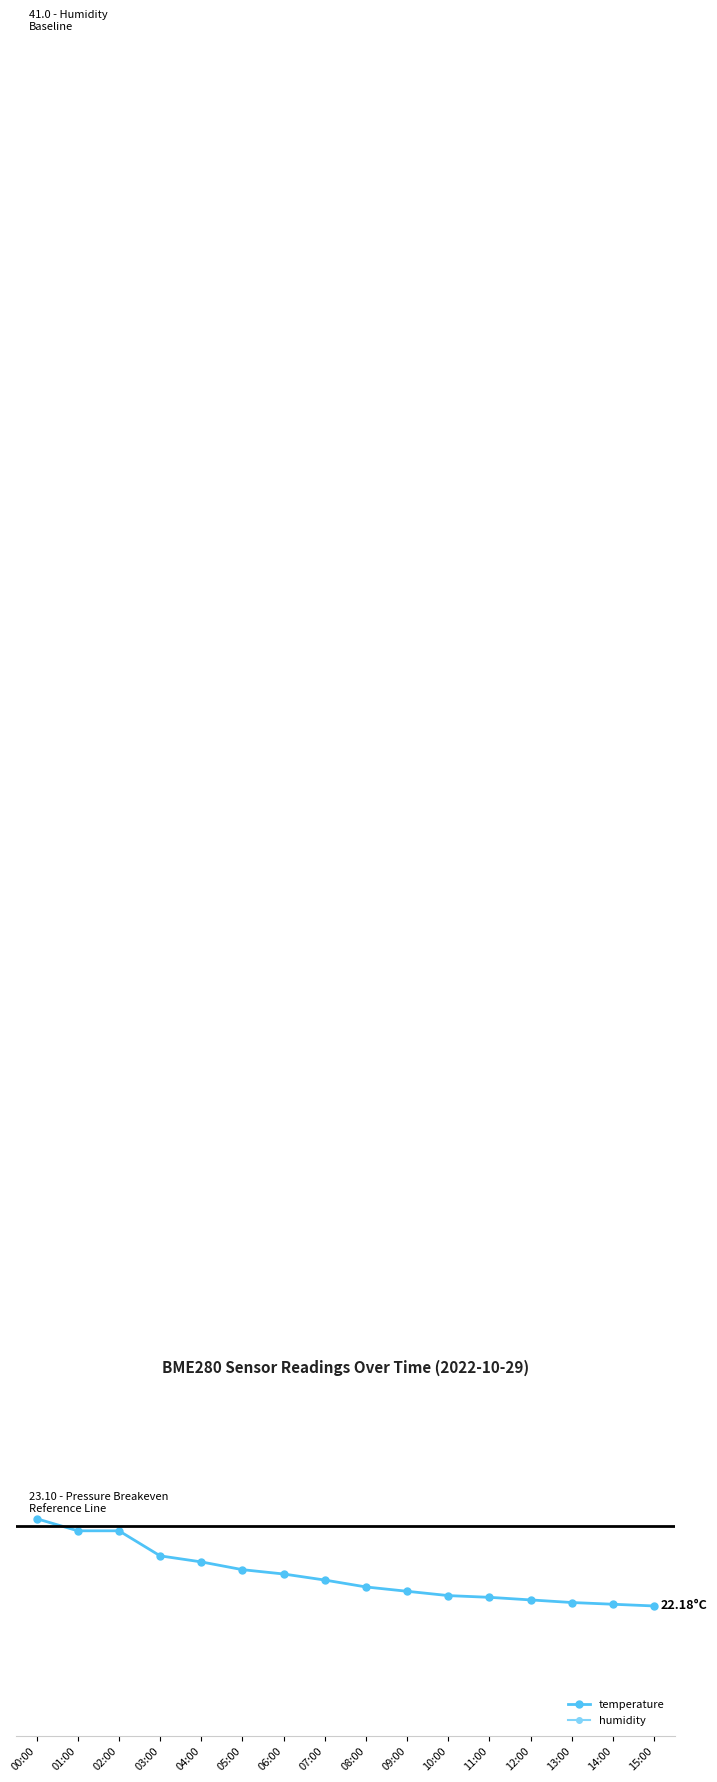

Is it true that humidity equals 41.0 at 01:00?

True